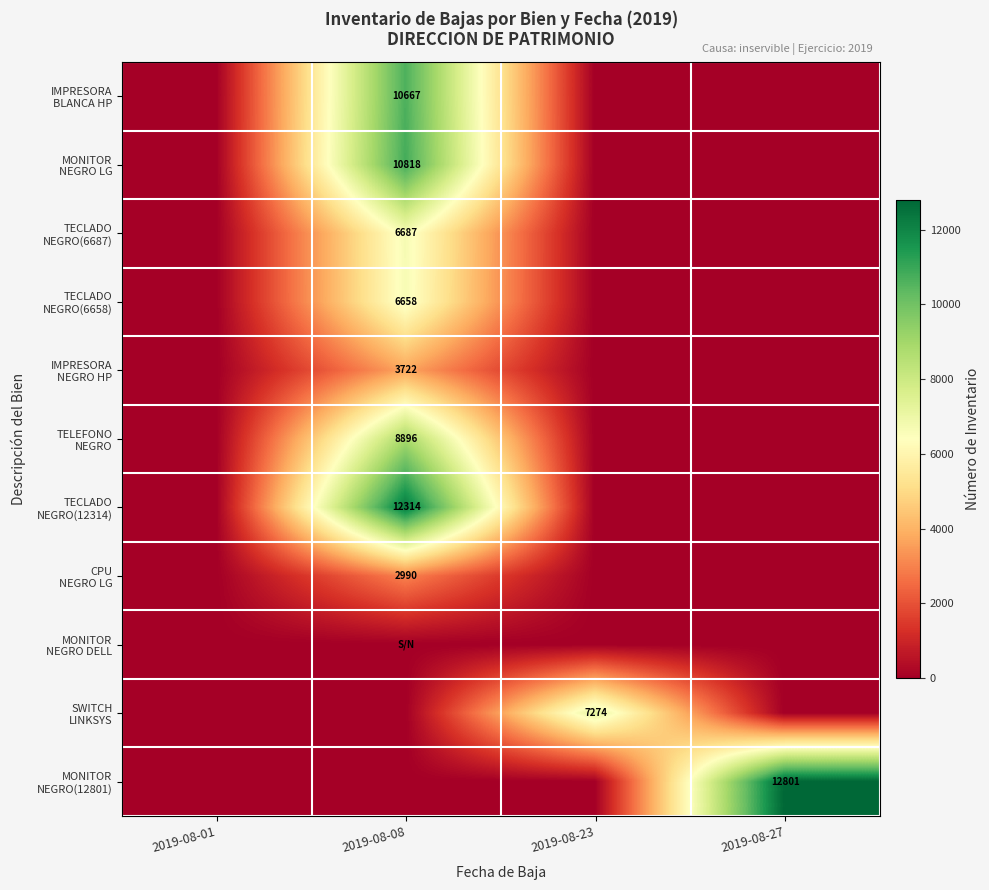

At 2019-08-01, list the series in order from largest to smallest.

IMPRESORA BLANCA HP, MONITOR NEGRO LG, TECLADO NEGRO(6687), TECLADO NEGRO(6658), IMPRESORA NEGRO HP, TELEFONO NEGRO, TECLADO NEGRO(12314), CPU NEGRO LG, MONITOR NEGRO DELL, SWITCH LINKSYS, MONITOR NEGRO(12801)